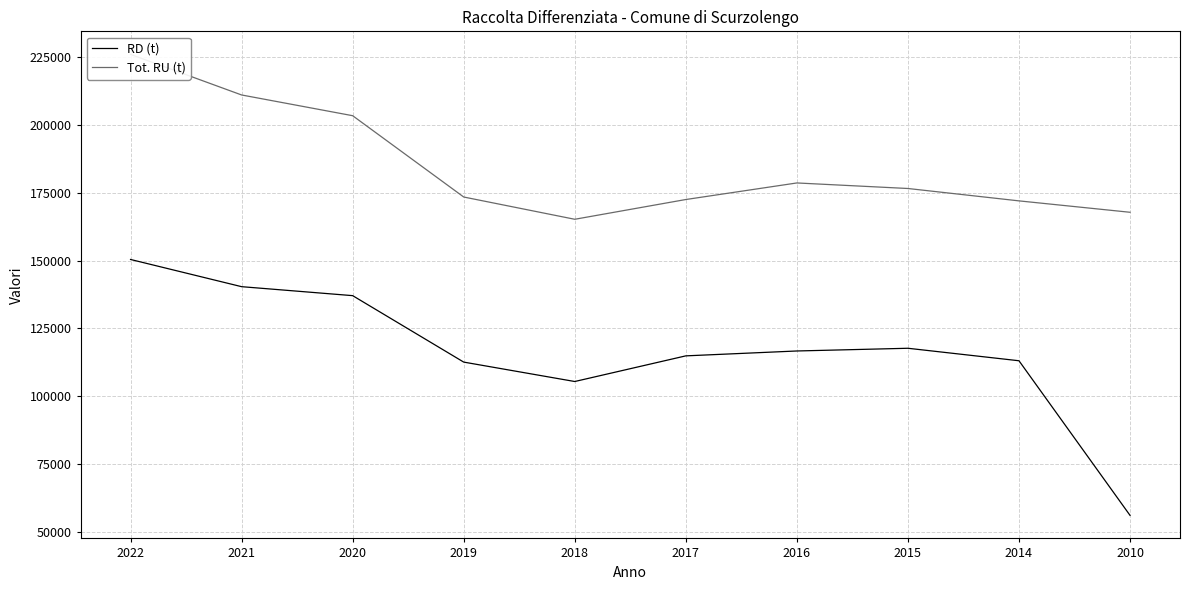

True or false: RD (t) has a value of 56176 at 2010.

True